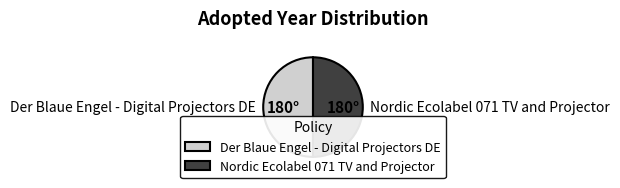

Do Nordic Ecolabel 071 TV and Projector and Der Blaue Engel - Digital Projectors DE together represent more than half of the pie?

Yes